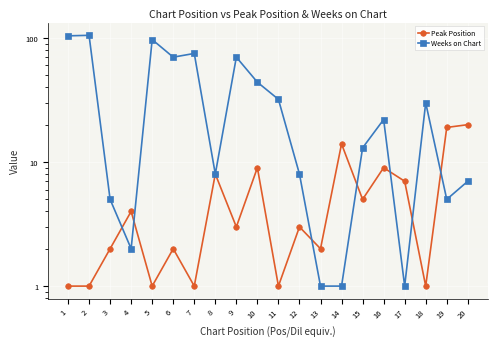

Rank the series by their average value, from highest to lowest.

Weeks on Chart, Peak Position